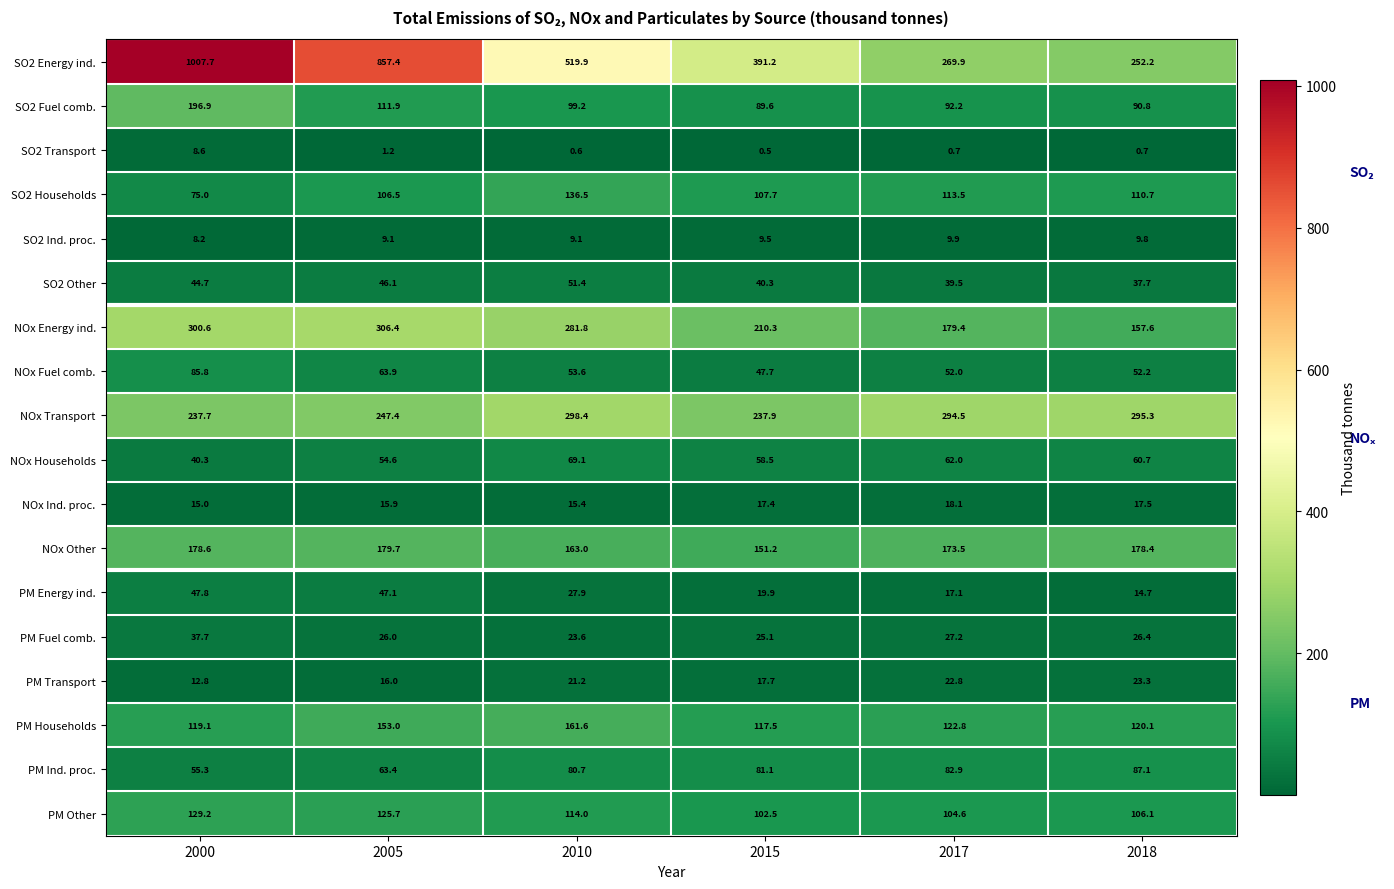

Where is NOx Fuel comb. nearest to the value 66?

2005